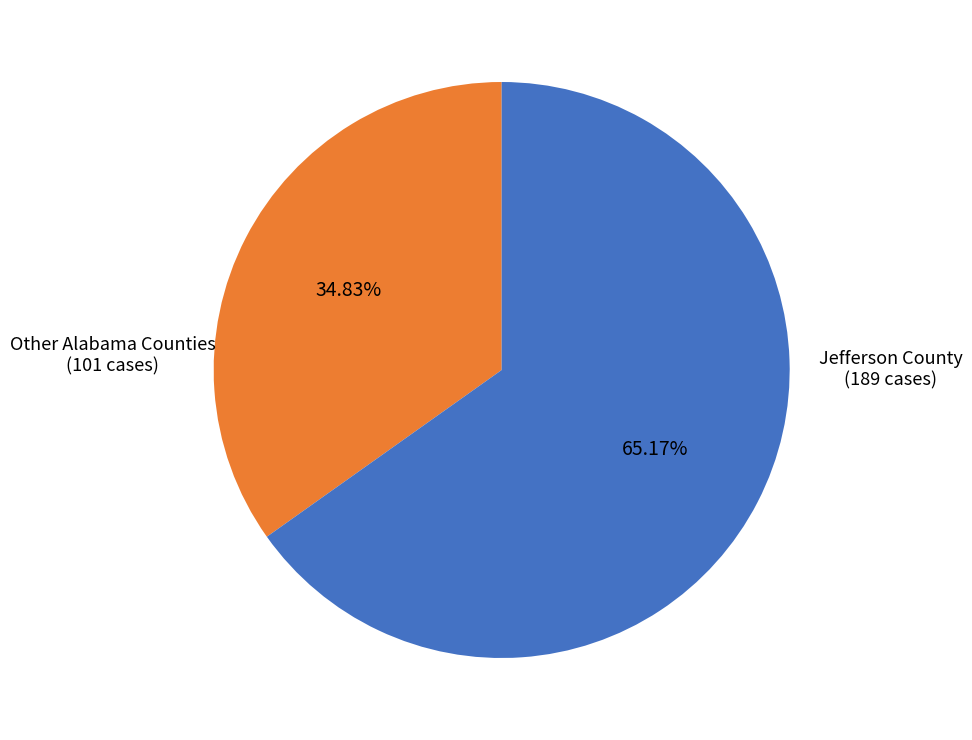

Is there any slice that represents more than half of the pie?

Yes